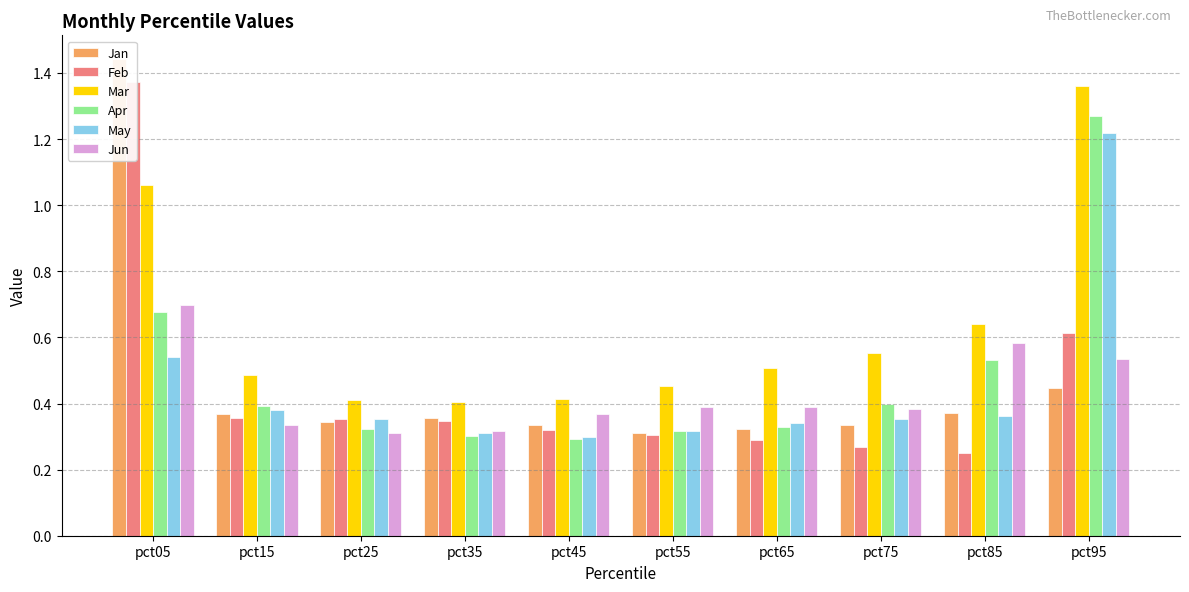

At which label does Mar reach its peak?

pct95